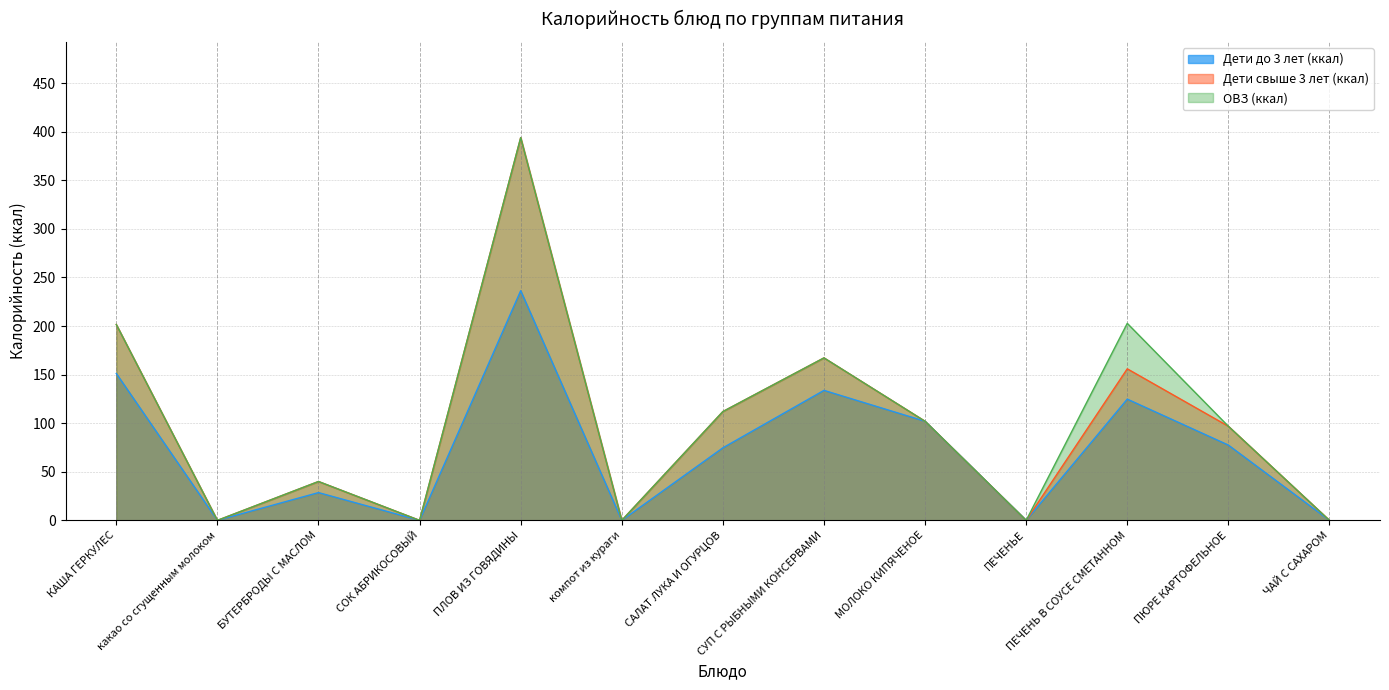

What is the average value of the Дети свыше 3 лет (ккал) series?

97.7